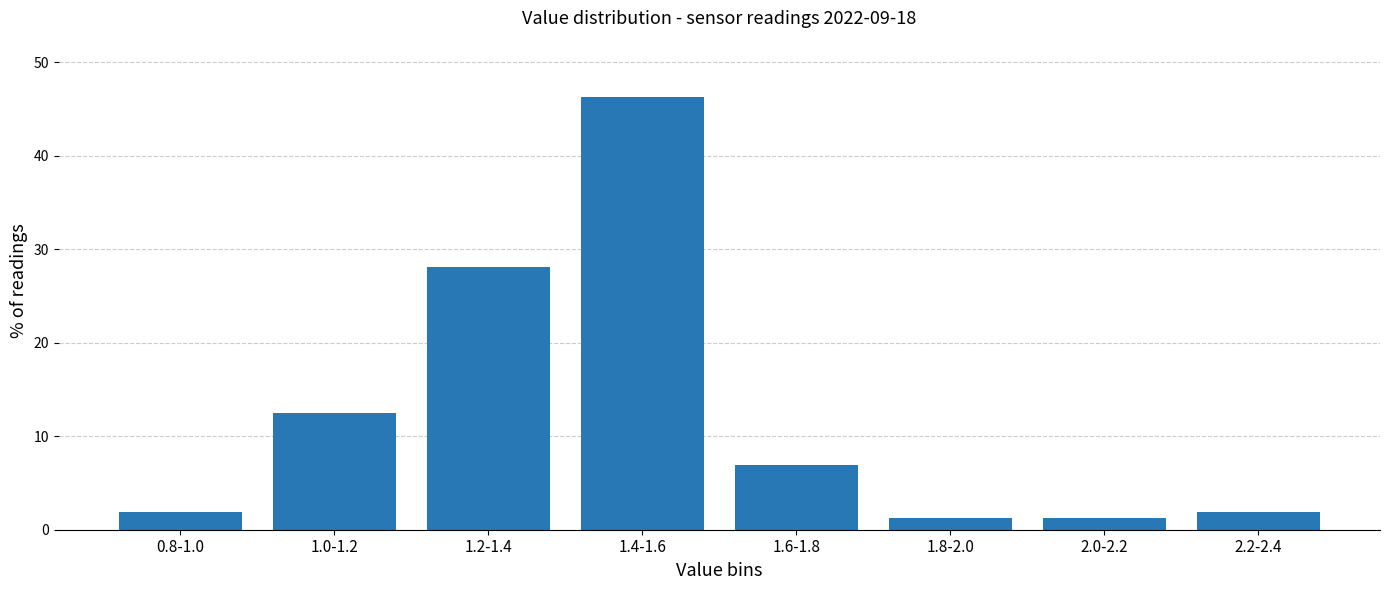

Between 1.6-1.8 and 2.2-2.4, which is larger?

1.6-1.8